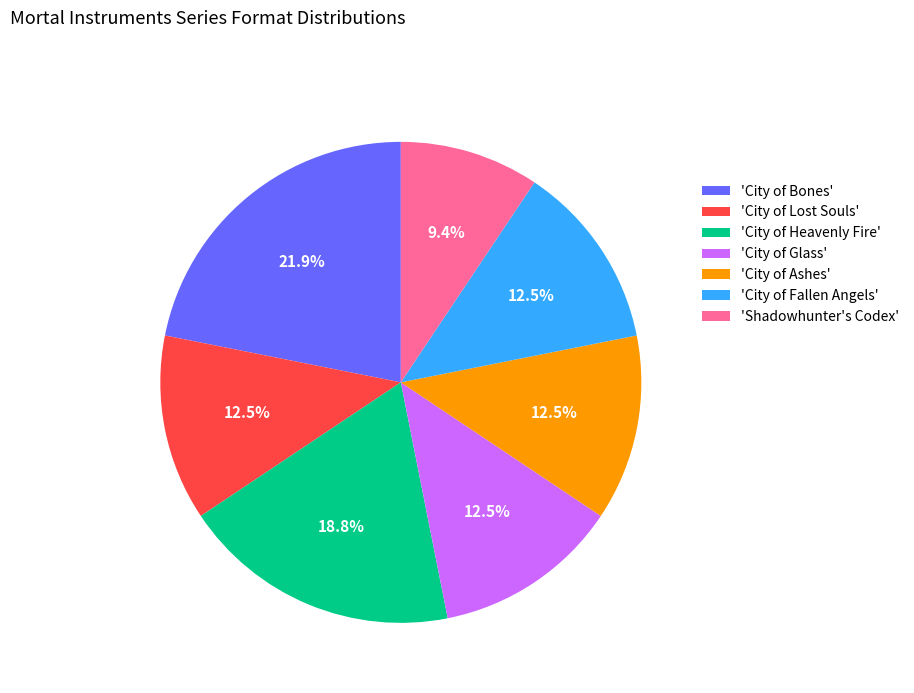

To the nearest percent, what is the average slice percentage?

14%